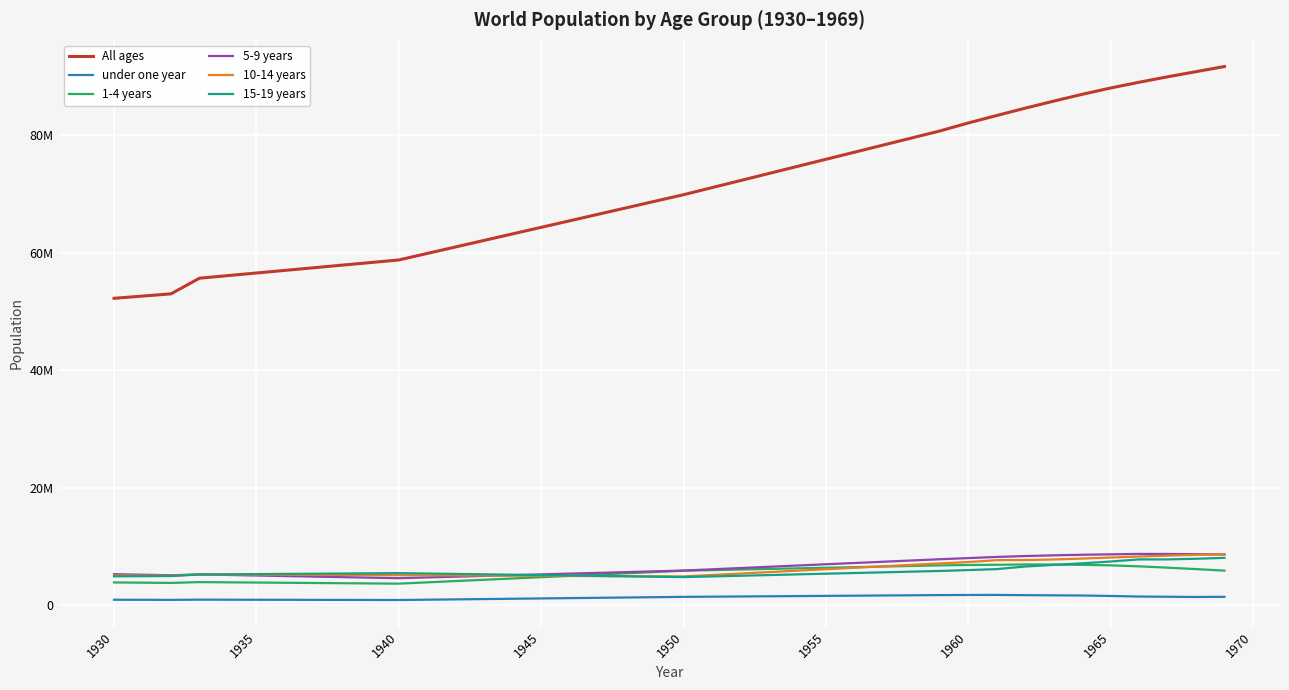

What are all the series names shown in the legend?

All ages, under one year, 1-4 years, 5-9 years, 10-14 years, 15-19 years